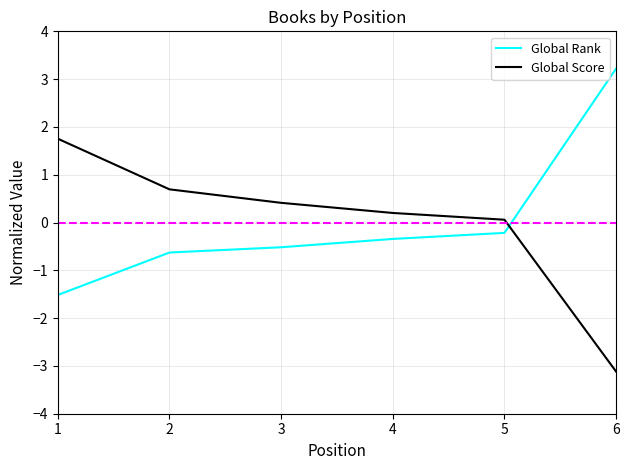

At 5, list the series in order from largest to smallest.

Global Score, Global Rank